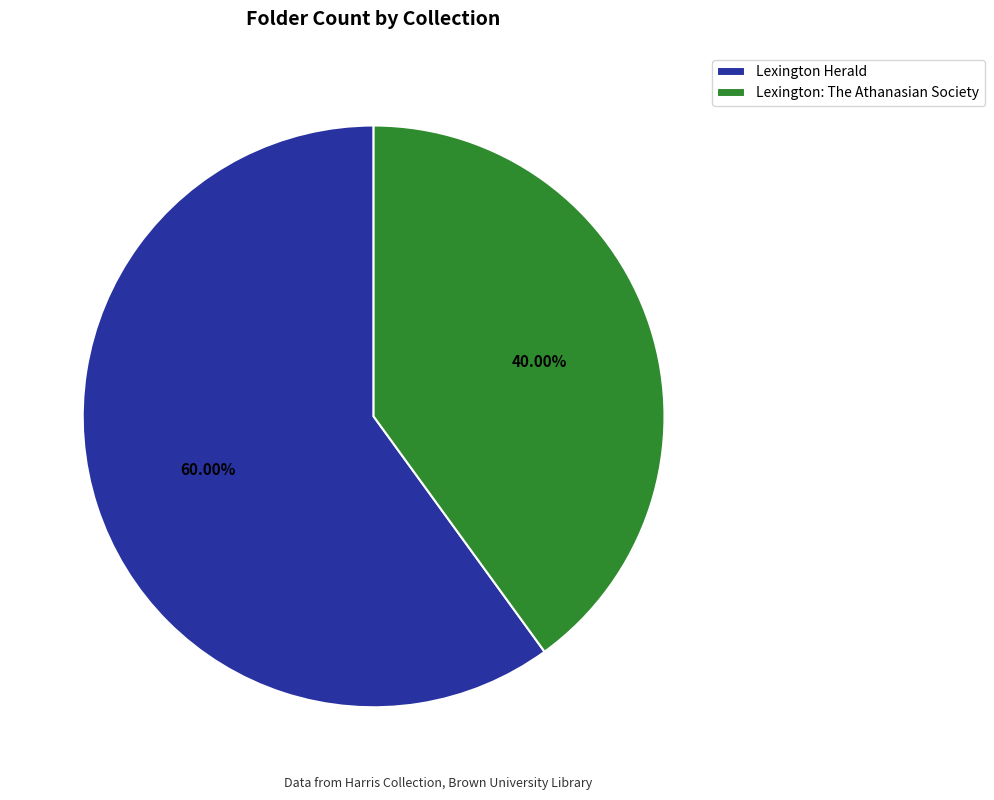

What portion of the pie excludes Lexington: The Athanasian Society?

60.0%